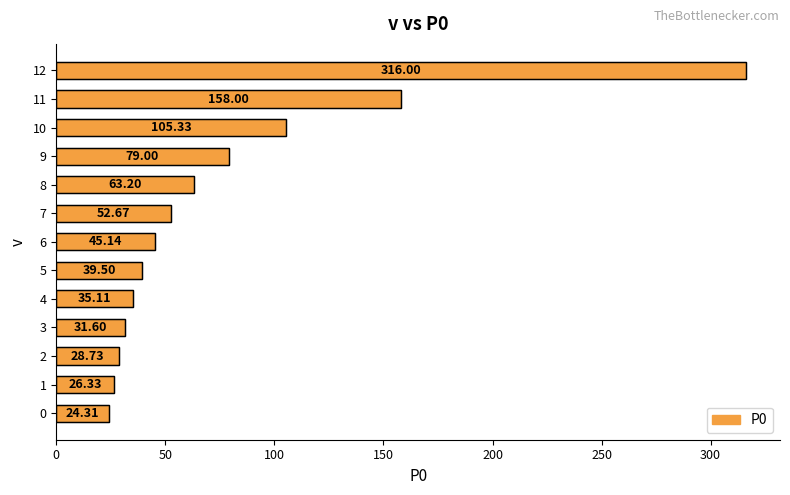

List the labels in order of value, largest first.

12, 11, 10, 9, 8, 7, 6, 5, 4, 3, 2, 1, 0